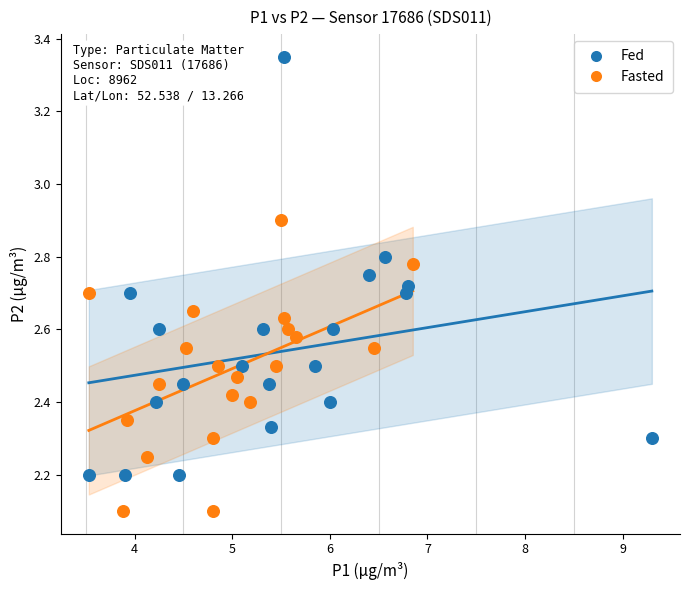

Which series contains the highest Y value?

Fed